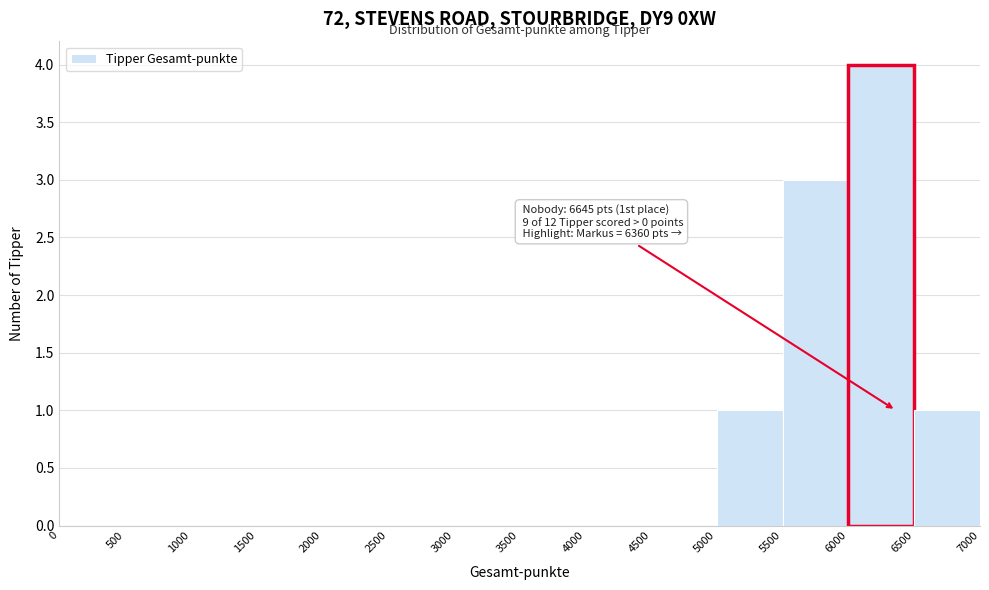

Which range on the x-axis has the tallest bar?

6000 to 6500